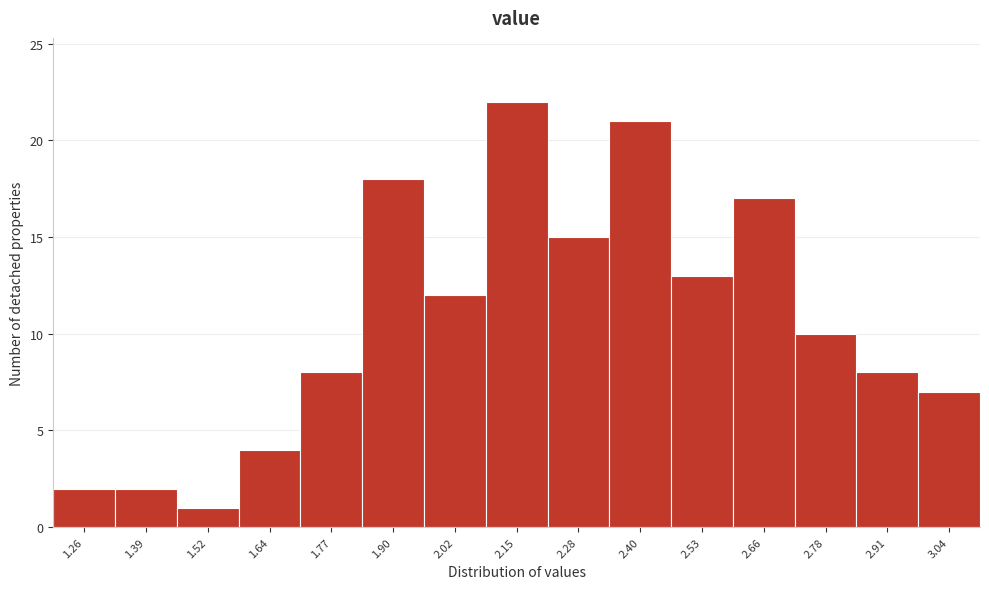

Which range on the x-axis has the tallest bar?

2.08 to 2.22